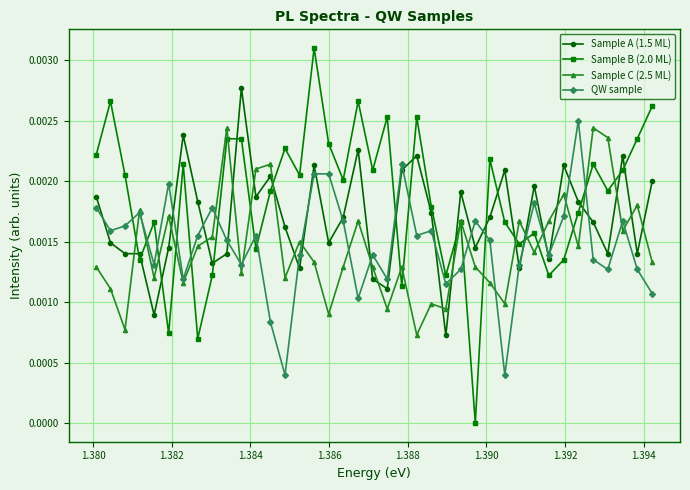

Which series has the largest total across all categories?

Sample B (2.0 ML)